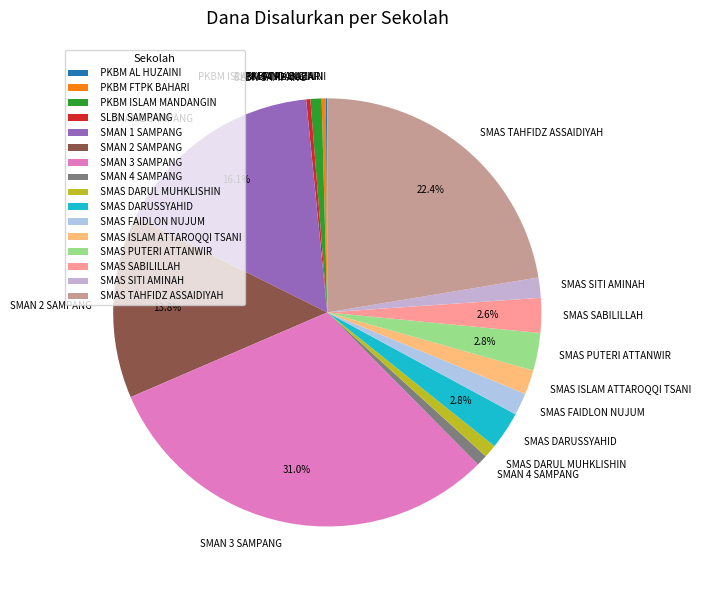

Approximately how many times larger is the value at SMAN 2 SAMPANG compared to PKBM FTPK BAHARI?

43.8